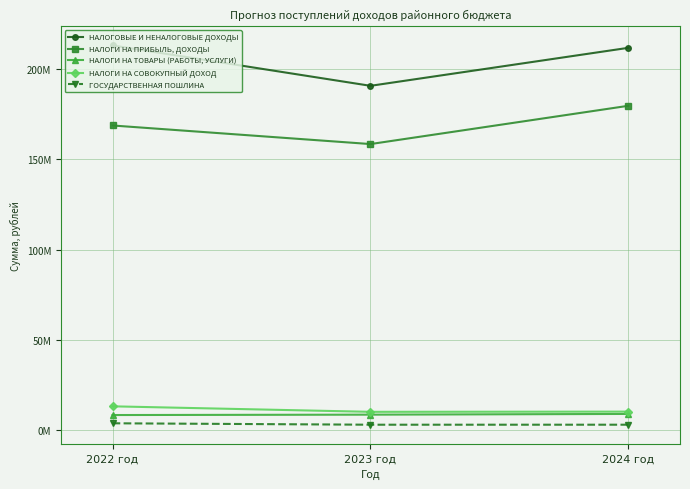

Which series changed the most between 2023 год and 2024 год?

НАЛОГИ НА ПРИБЫЛЬ, ДОХОДЫ